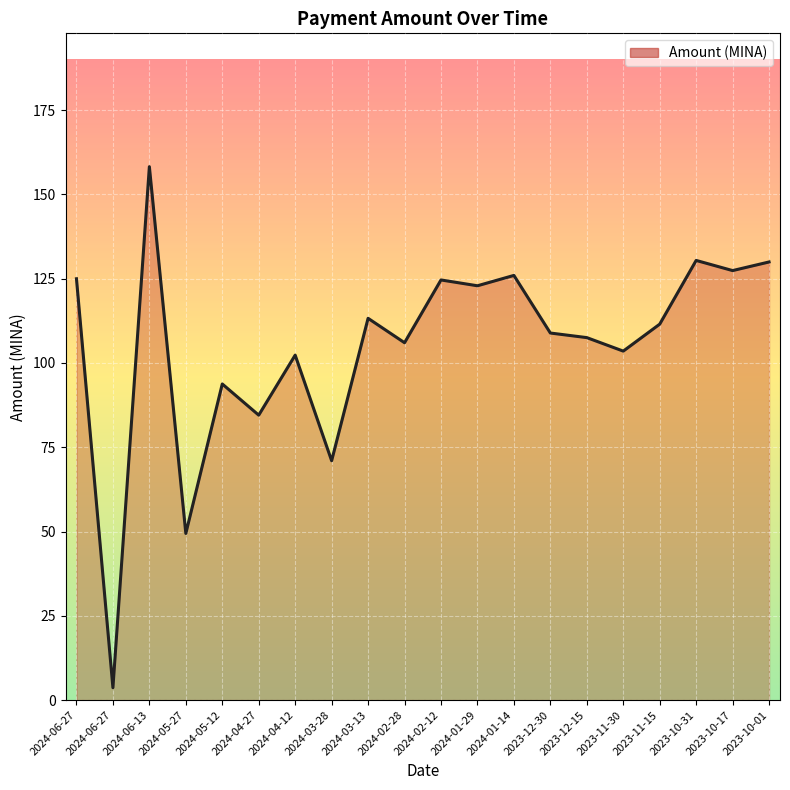

Is this an area chart (filled region under the line)?

Yes